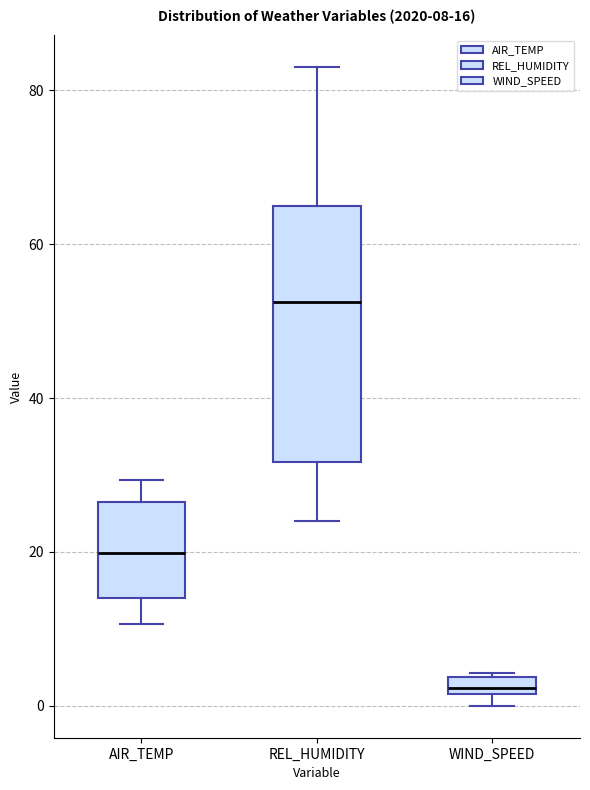

Comparing the boxes themselves (not the whiskers), which one is the tallest?

REL_HUMIDITY